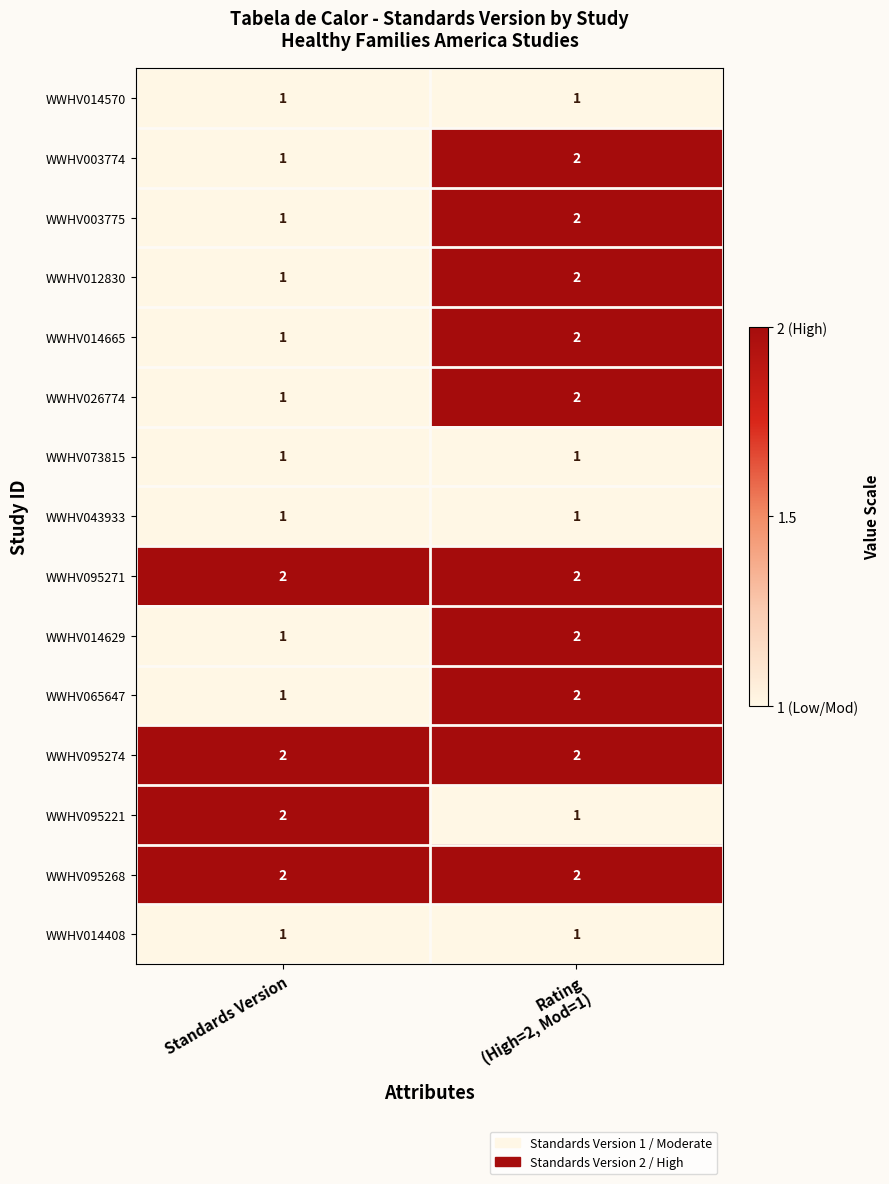

What is the greatest value displayed?

2